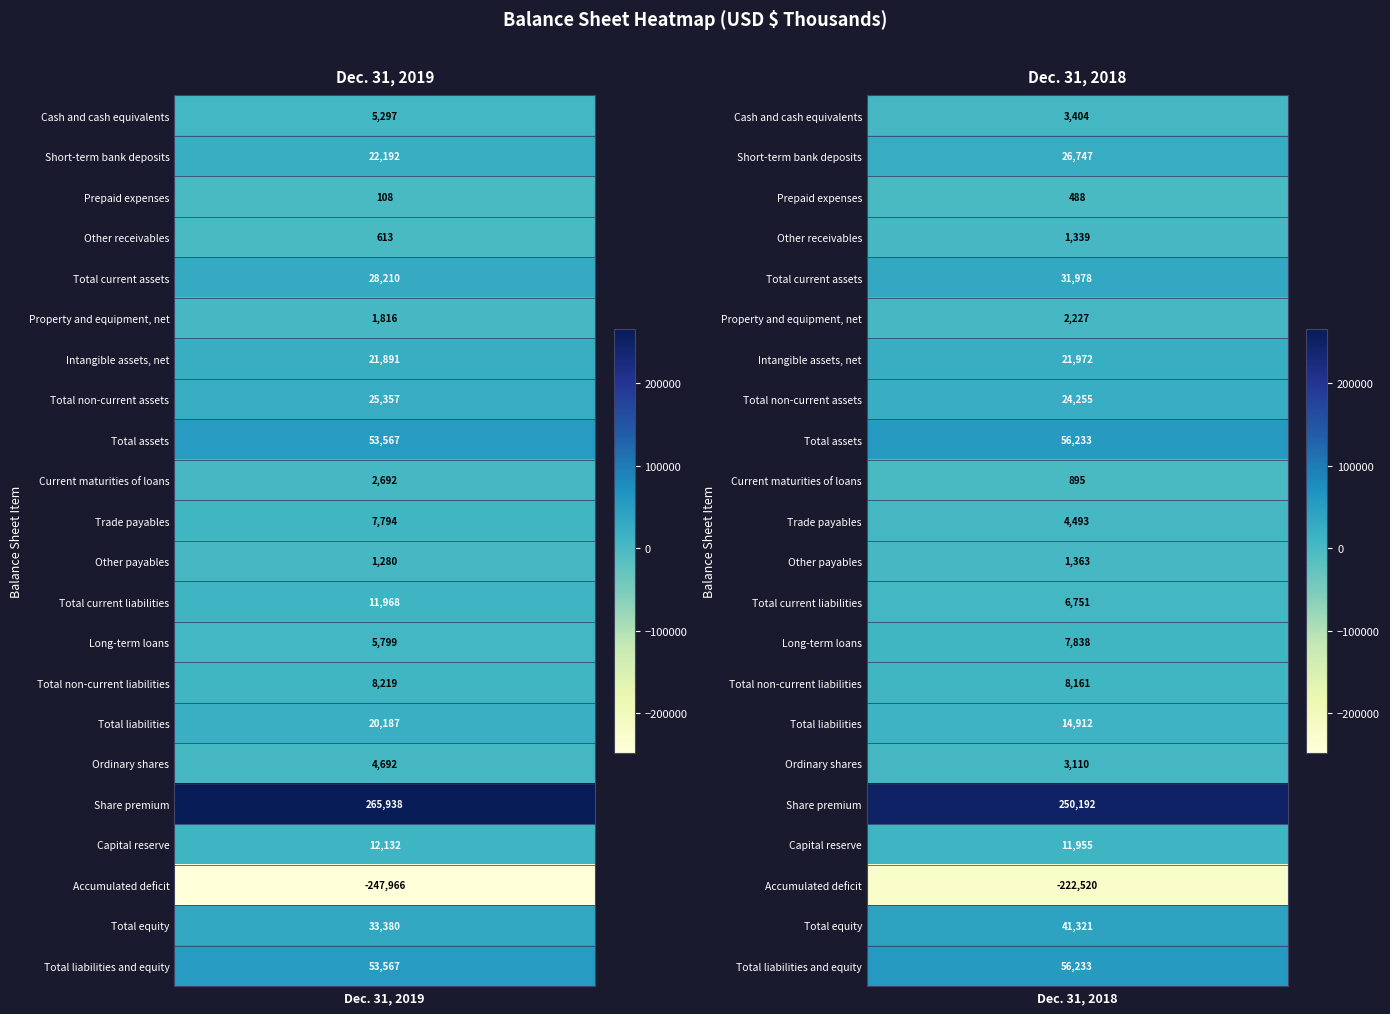

What is the maximum value for Trade payables?

7794